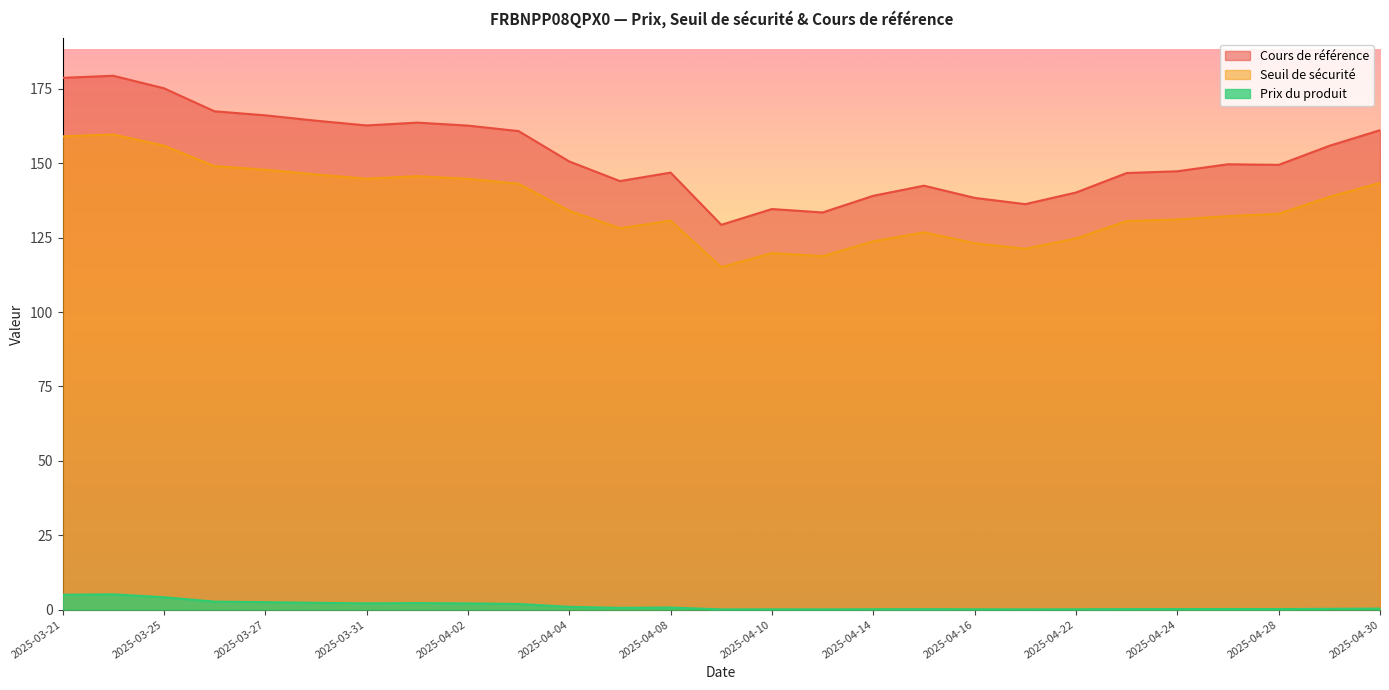

The value of Seuil de sécurité at 2025-04-30 is 223.4. True or false?

False